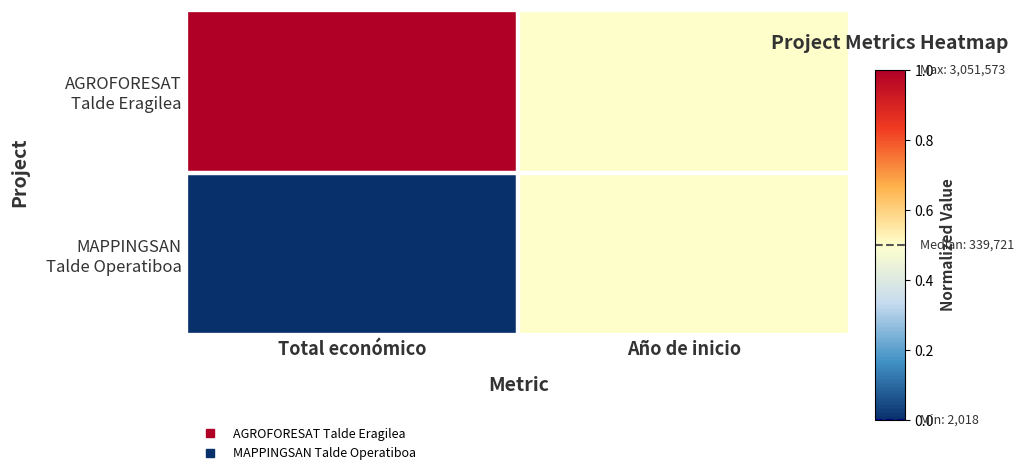

How many series are shown in this chart?

2